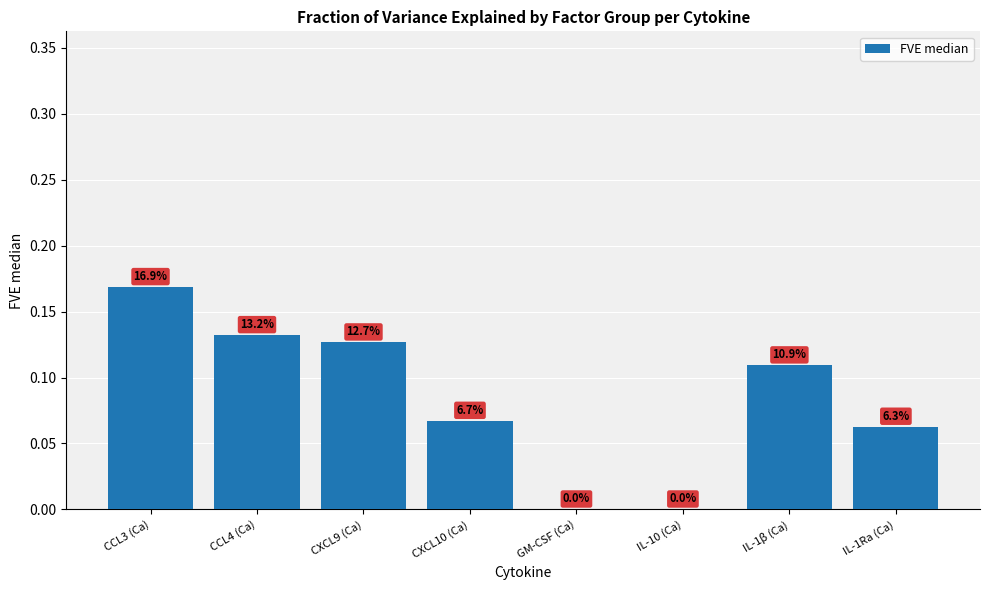

At which label is the value closest to 0?

GM-CSF (Ca)